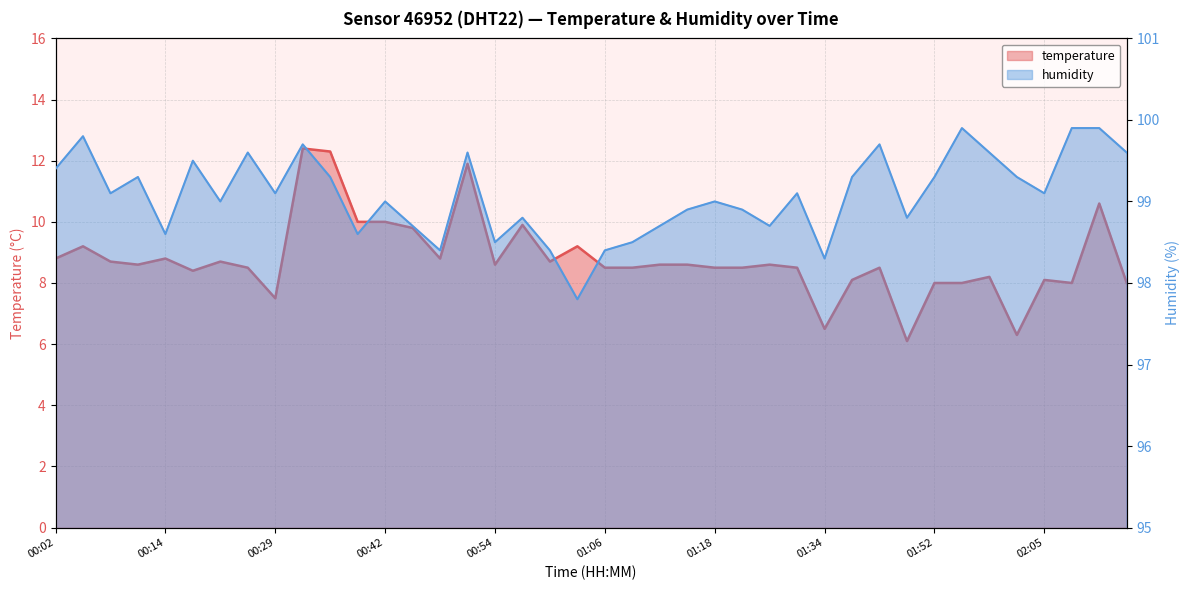

Is the value of humidity at 00:57 greater than the value of temperature at 00:02?

Yes